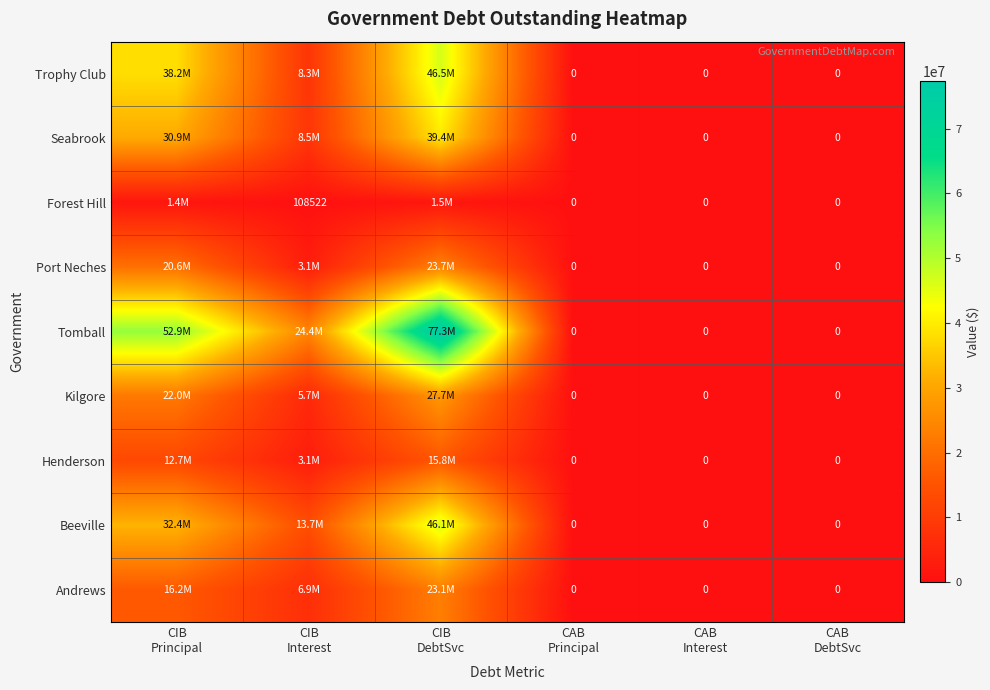

Which category has the highest value across all series?

CIB
DebtSvc